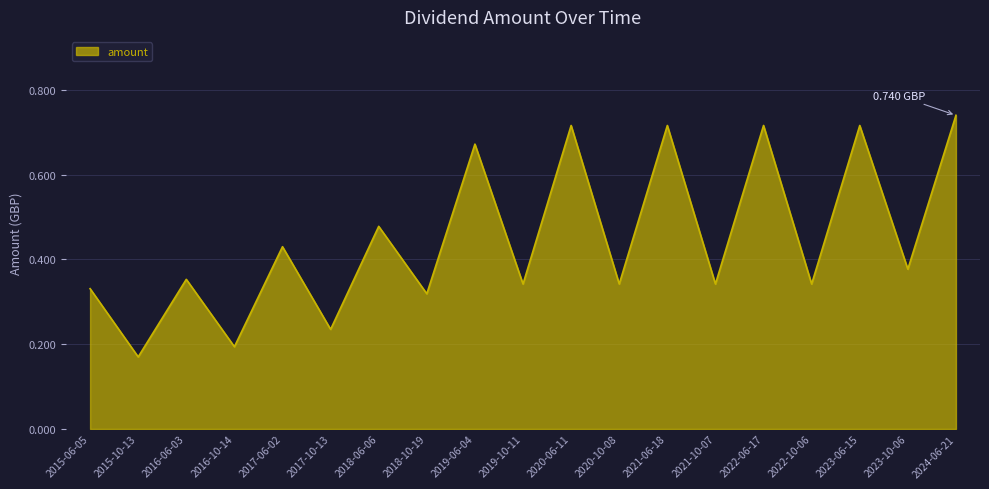

What is the difference between the maximum and minimum values?

0.6